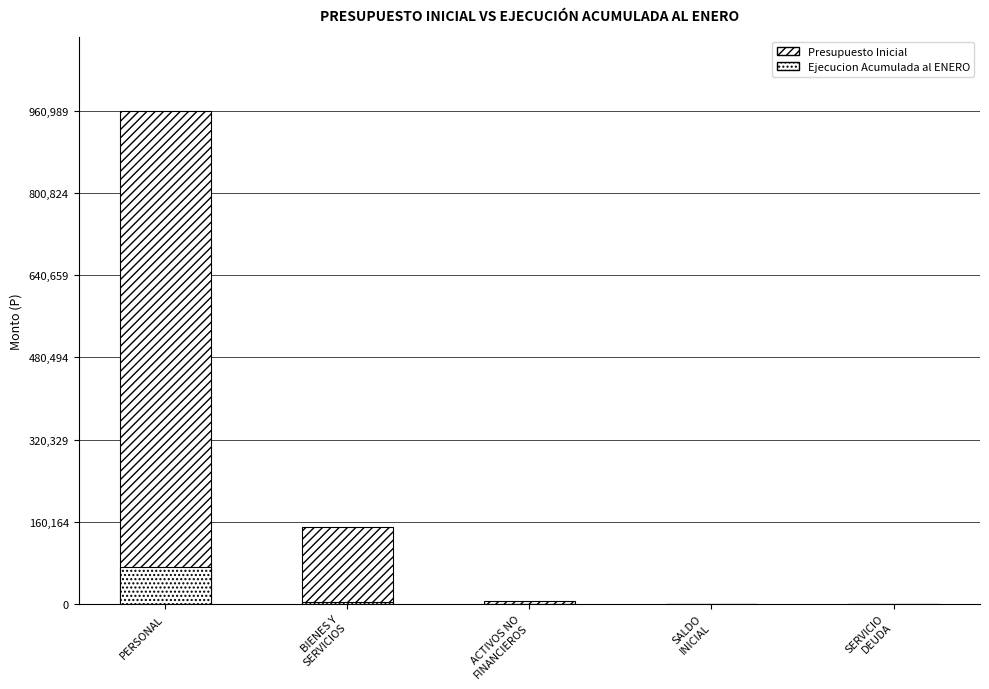

What position from the right is BIENES Y
SERVICIOS?

4